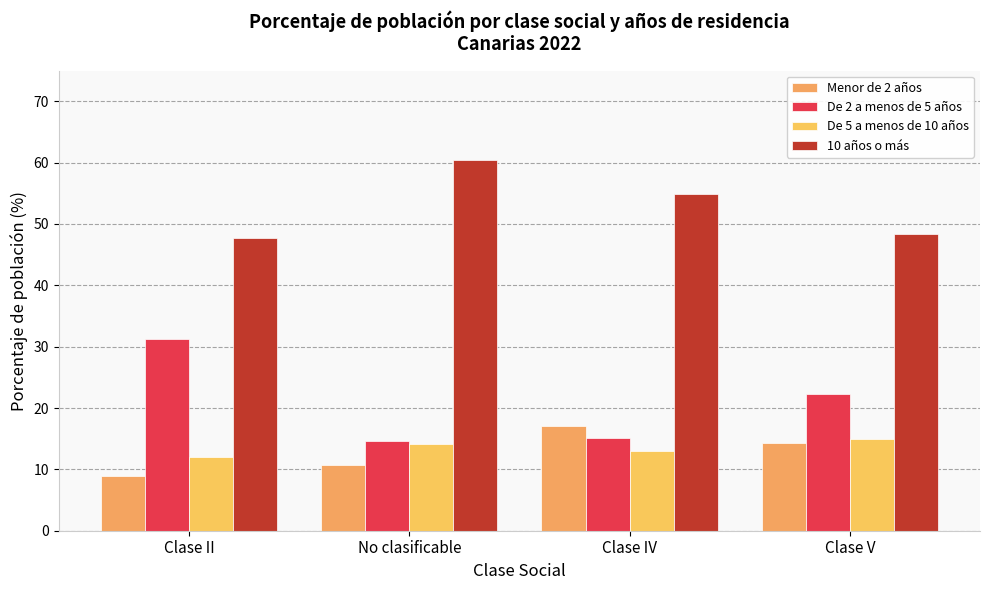

How many data points in De 2 a menos de 5 años are less than 22?

2